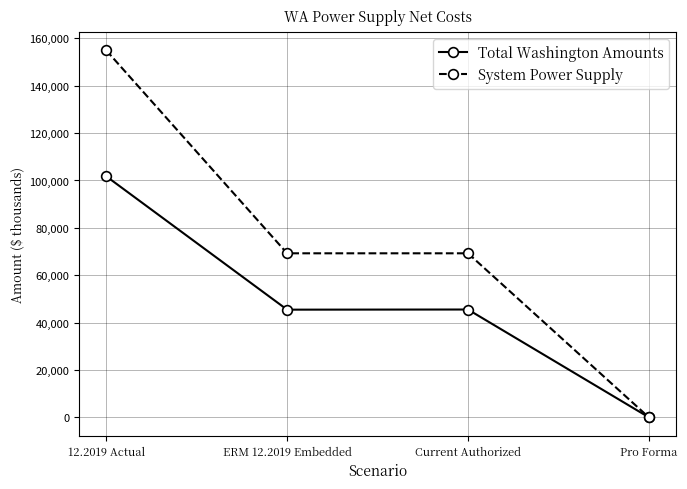

At Current Authorized, list the series in order from smallest to largest.

Total Washington Amounts, System Power Supply